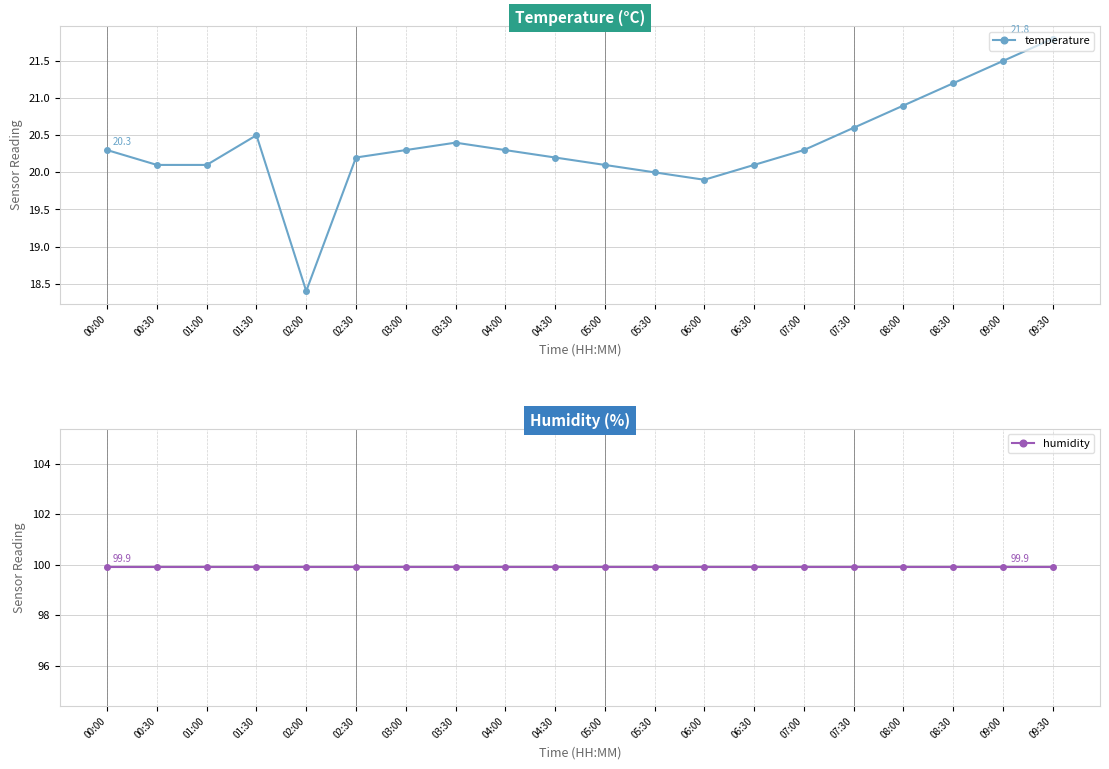

Where is the first local minimum for temperature?

02:00